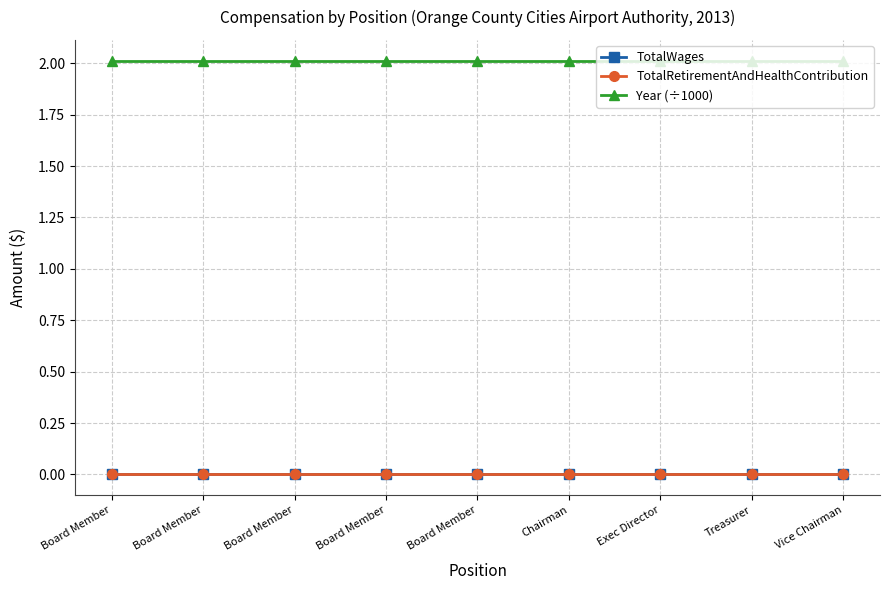

Is this an area chart (filled region under the line)?

No